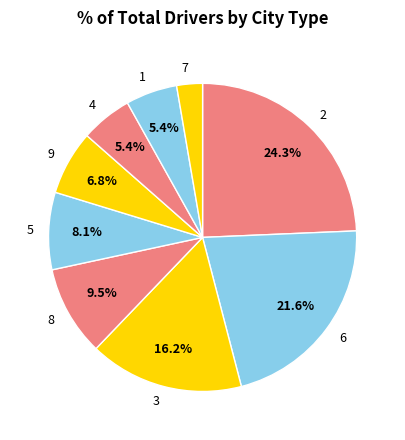

What is the total percentage of 2 and 3?

40.5%